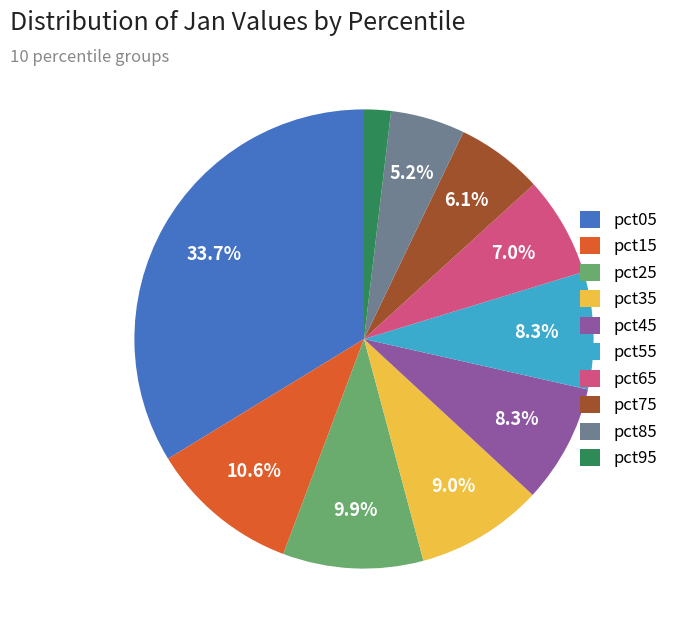

True or false: pct45 accounts for 1% of the total.

False